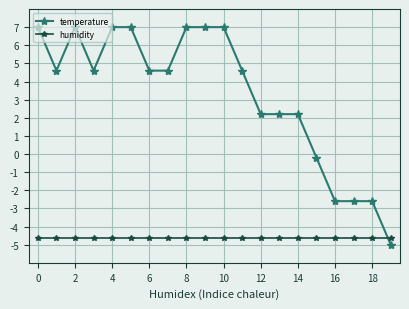

List the series in order of their peak value, lowest first.

humidity, temperature